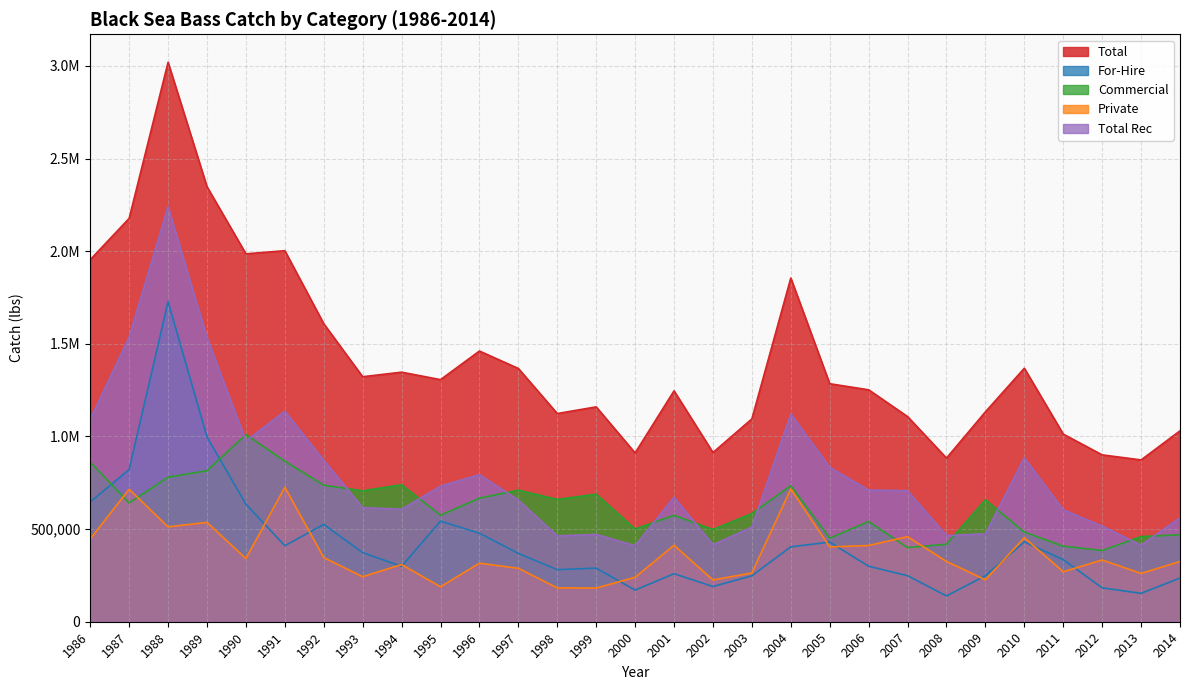

What are all the series names shown in the legend?

Total, For-Hire, Commercial, Private, Total Rec